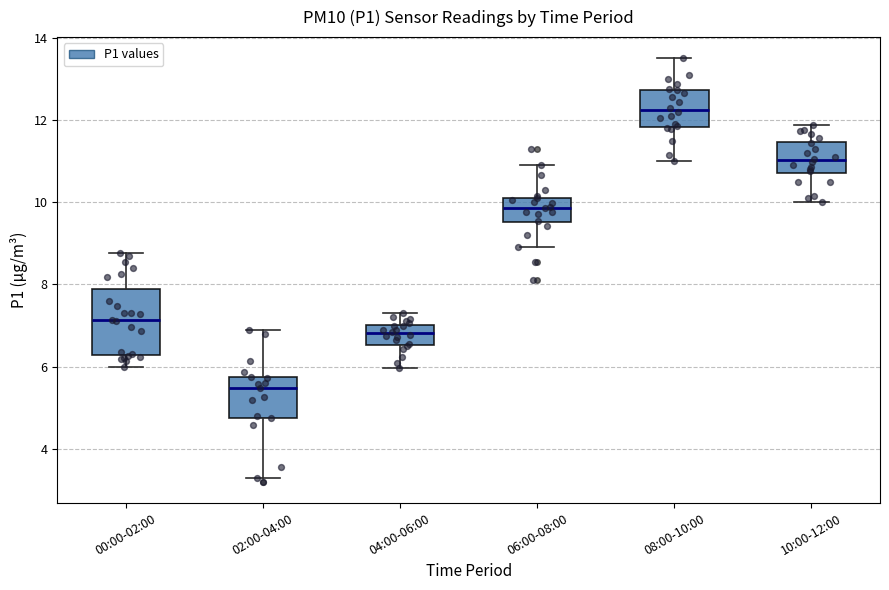

Which box is the tallest, from its lower edge to its upper edge?

00:00-02:00